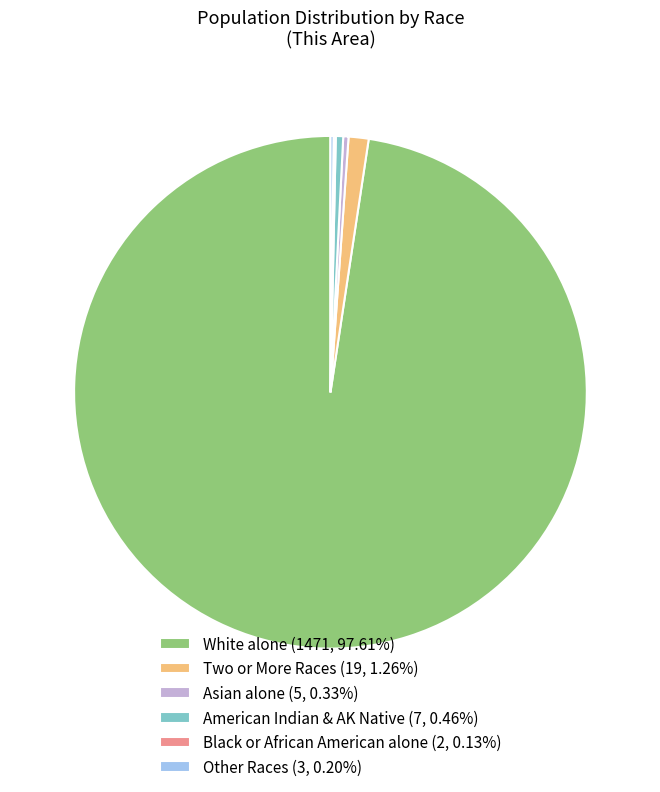

Combined, do Asian alone (5, 0.33%) and American Indian & AK Native (7, 0.46%) account for over 50%?

No